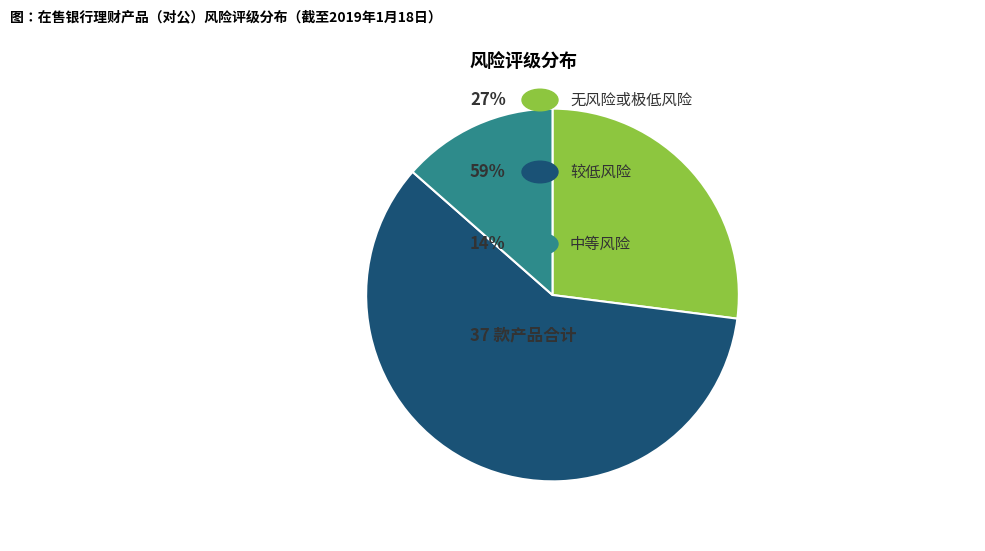

Is there a majority slice in this chart?

Yes